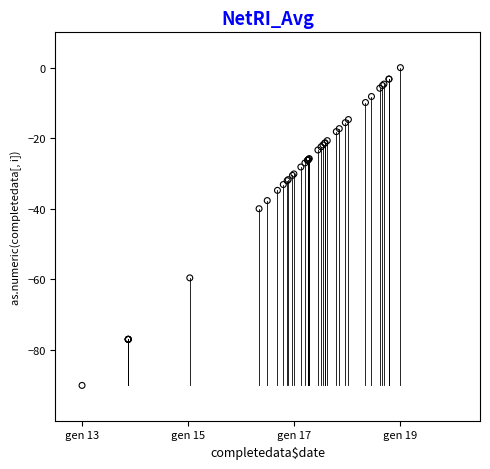

What Y value in the scatter plot is closest to -45?

-40.0